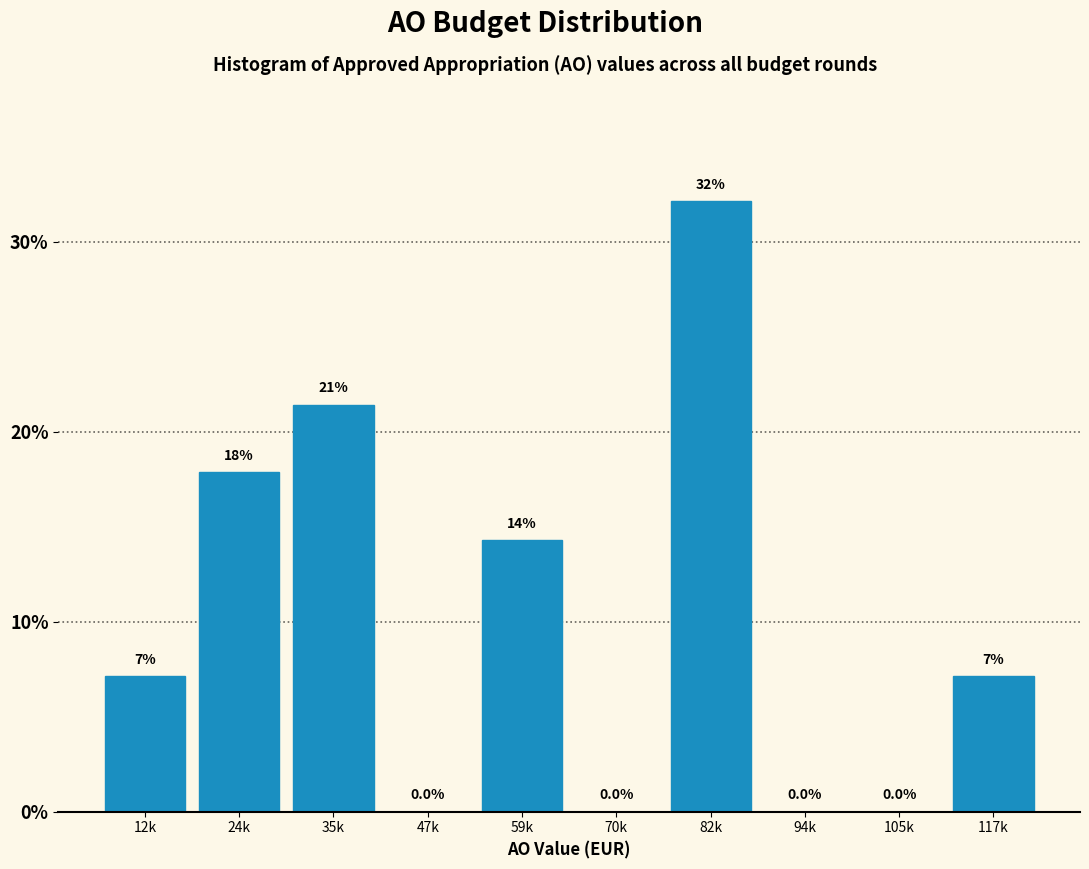

The value at 70k is 0.0. True or false?

True